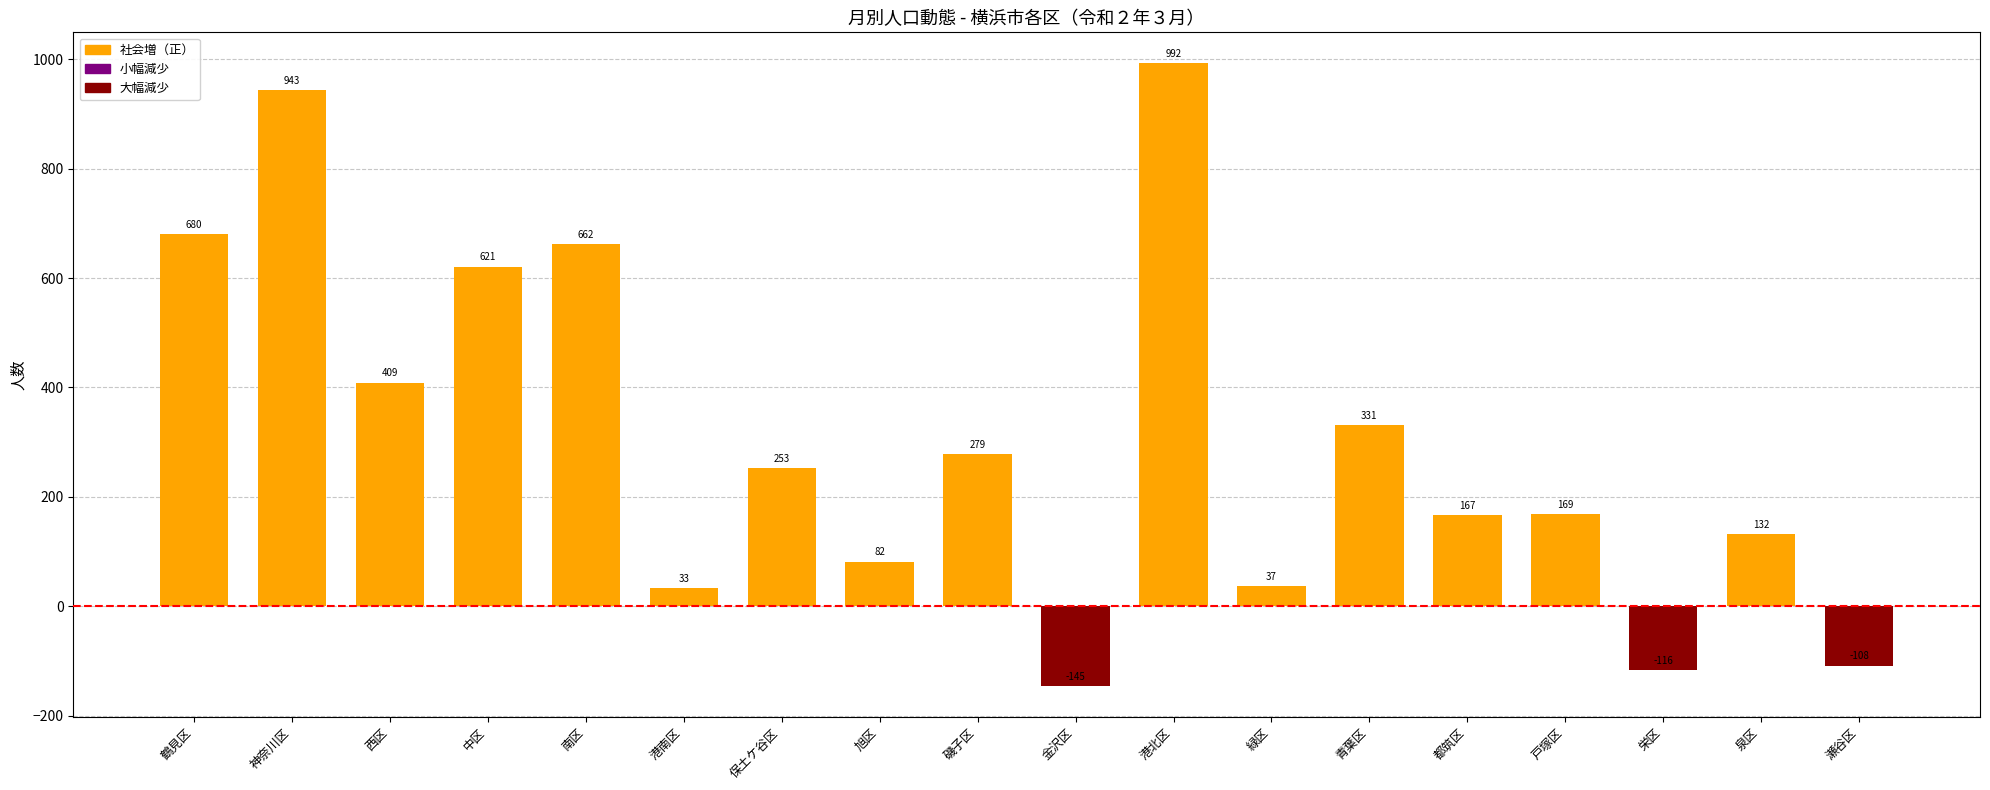

List the labels in order of value, largest first.

港北区, 神奈川区, 鶴見区, 南区, 中区, 西区, 青葉区, 磯子区, 保土ケ谷区, 戸塚区, 都筑区, 泉区, 旭区, 緑区, 港南区, 瀬谷区, 栄区, 金沢区